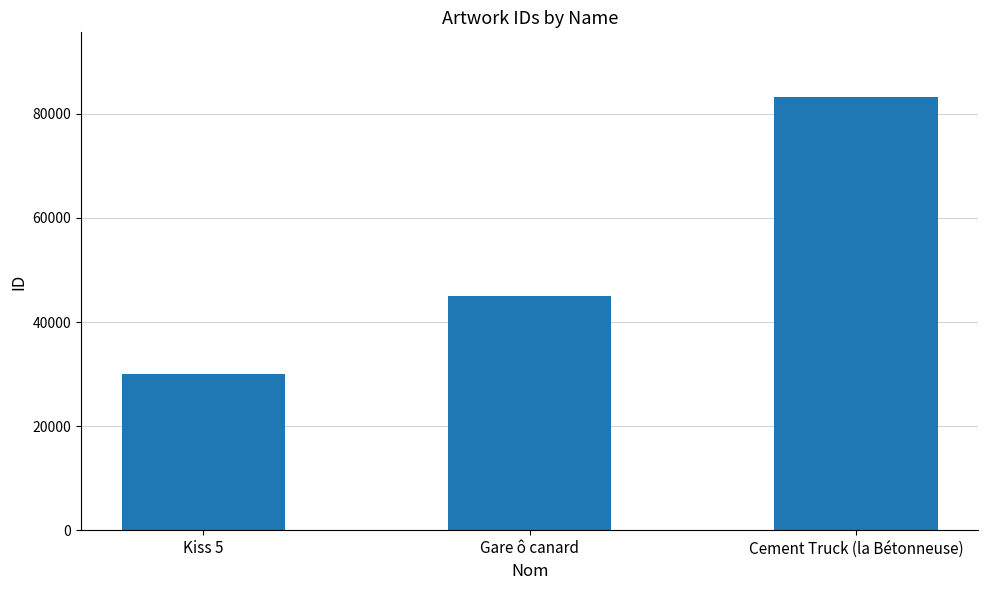

Which category has the highest value across all series?

Cement Truck (la Bétonneuse)